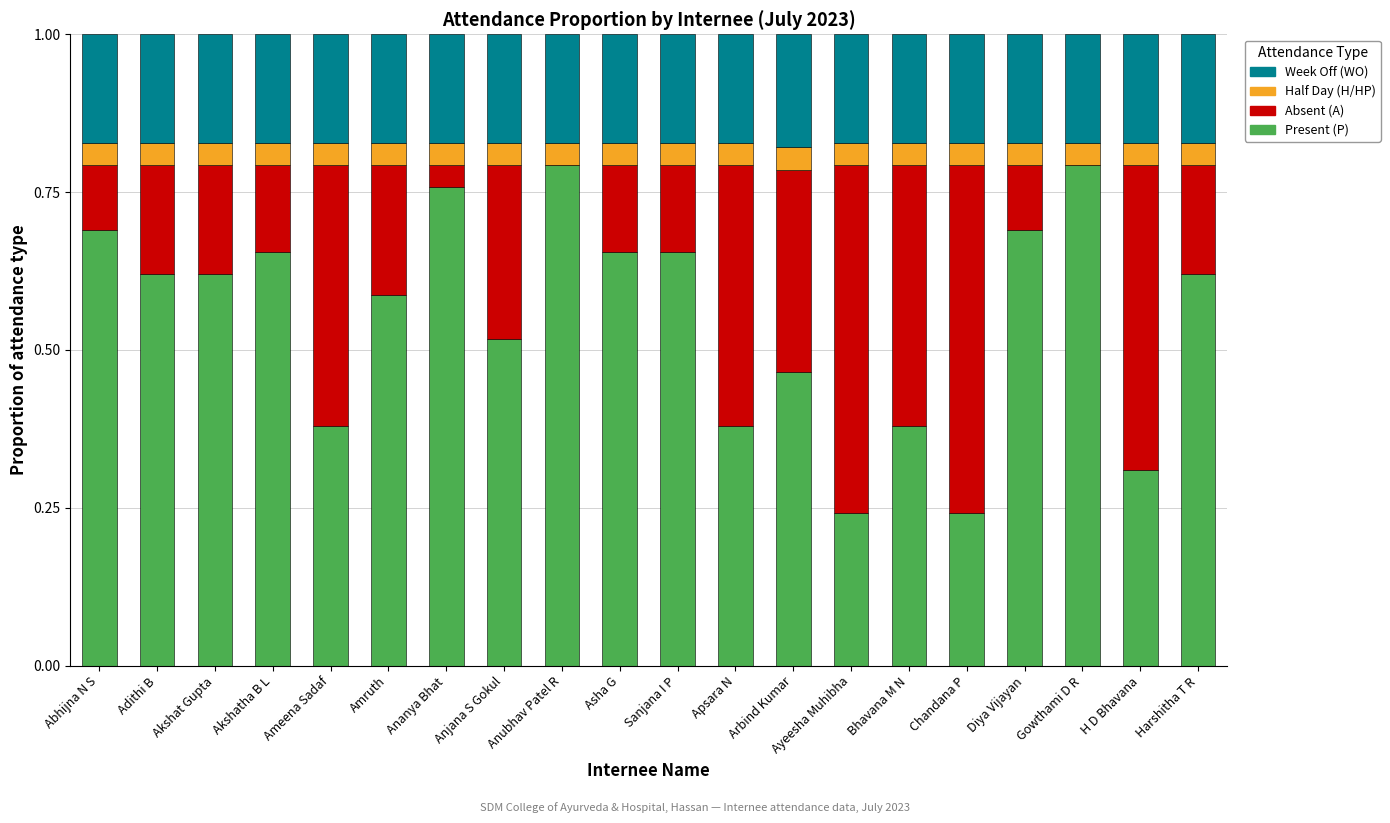

Is it true that Present (P) equals 0.8 at Gowthami D R?

True